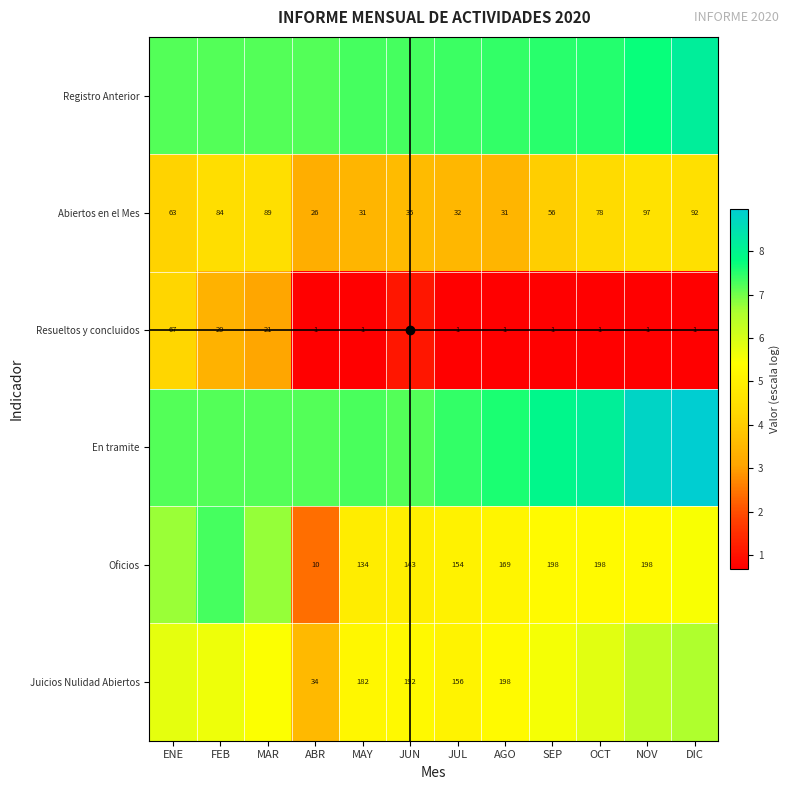

Which has a higher value, NOV or SEP?

NOV